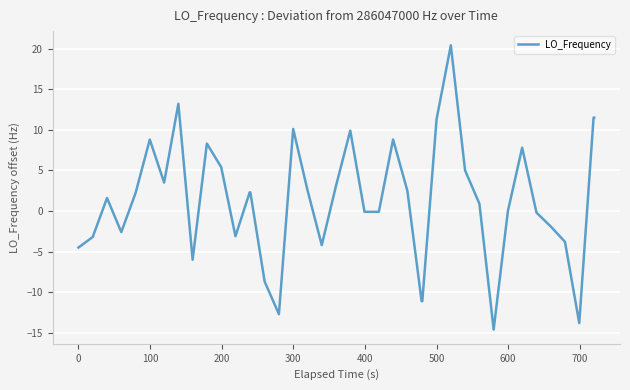

What is the maximum value shown in the chart?

20.4